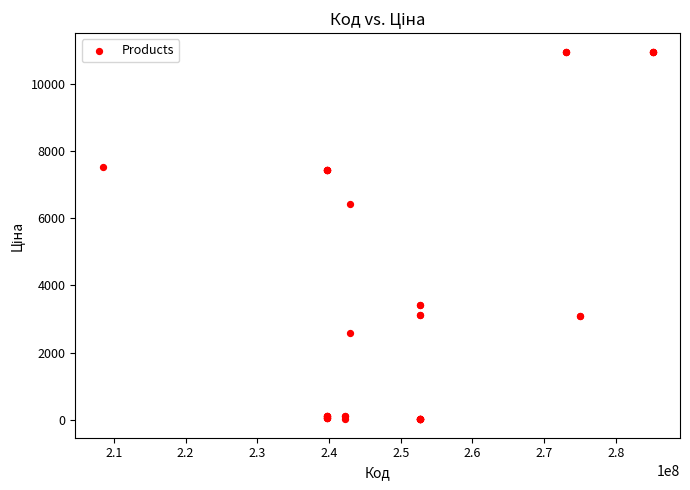

What Y value in the scatter plot is closest to 5490?

6437.4